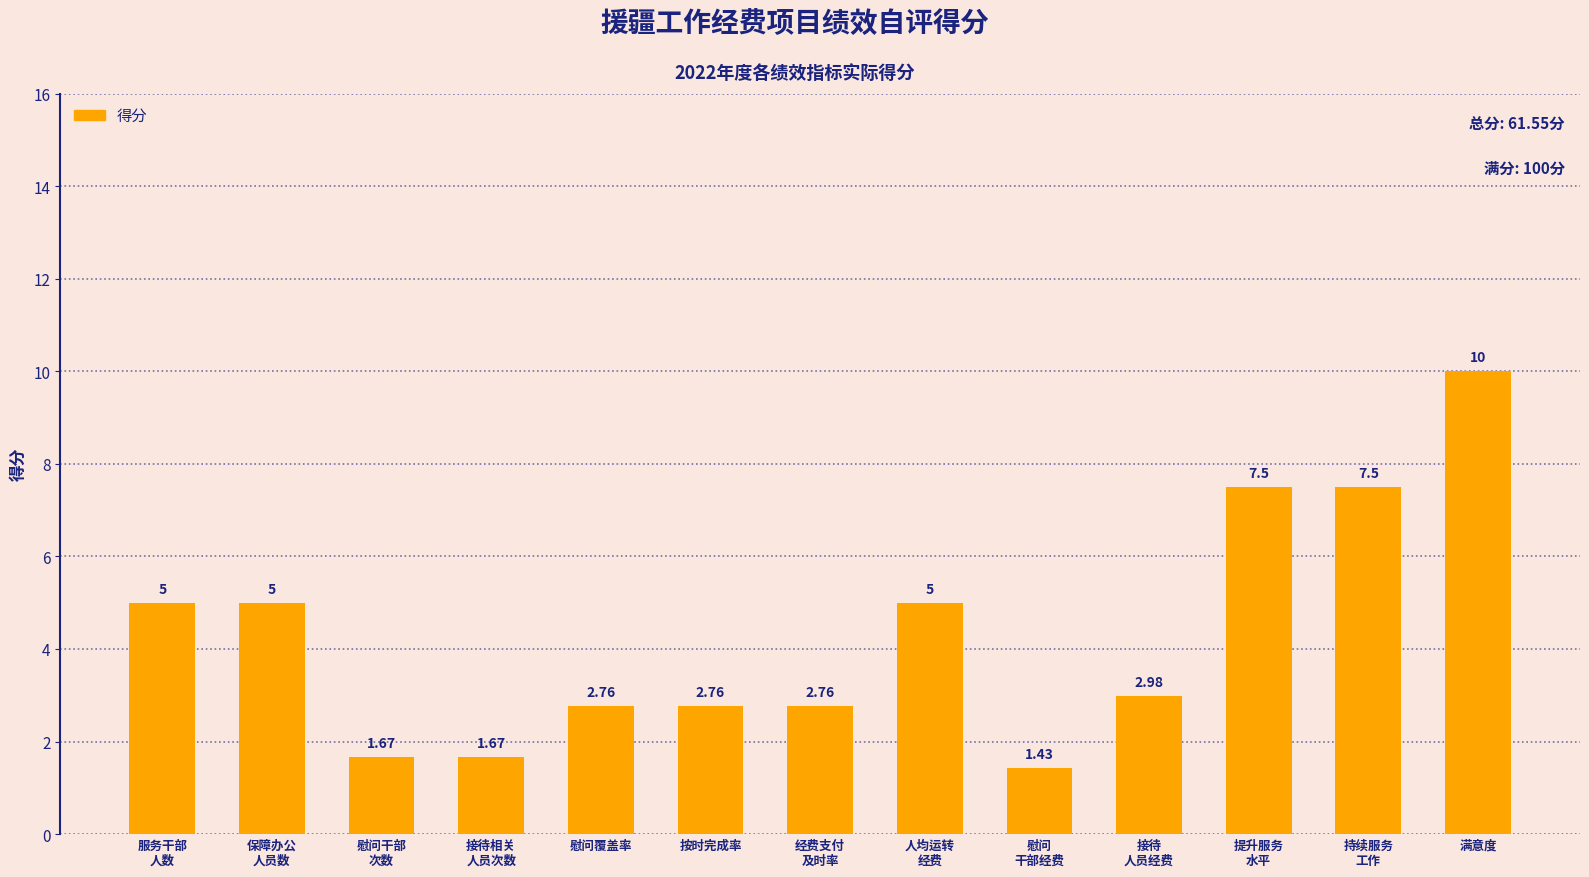

How many data points are less than 2?

3